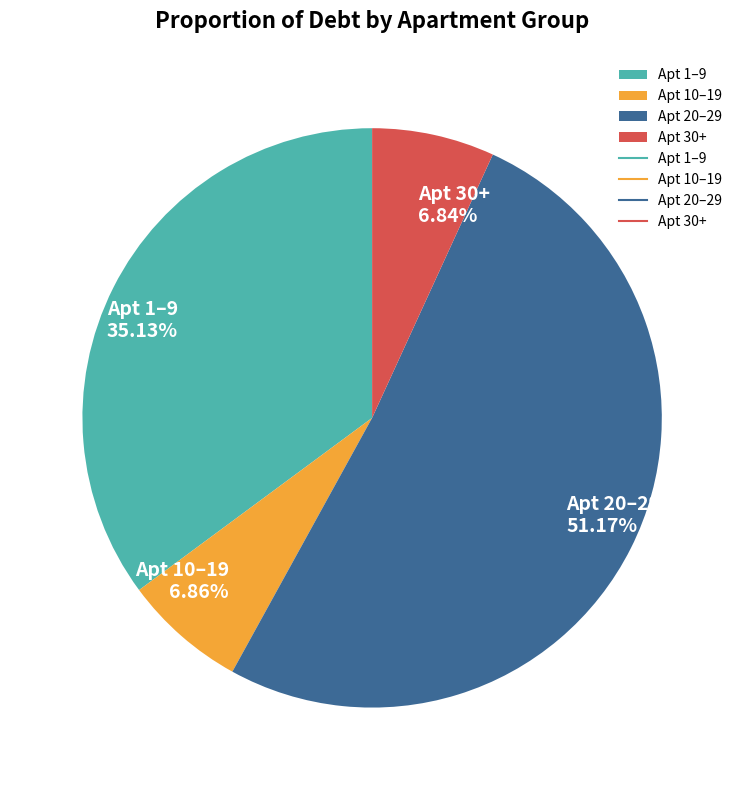

What is the majority slice?

Apt 20–29